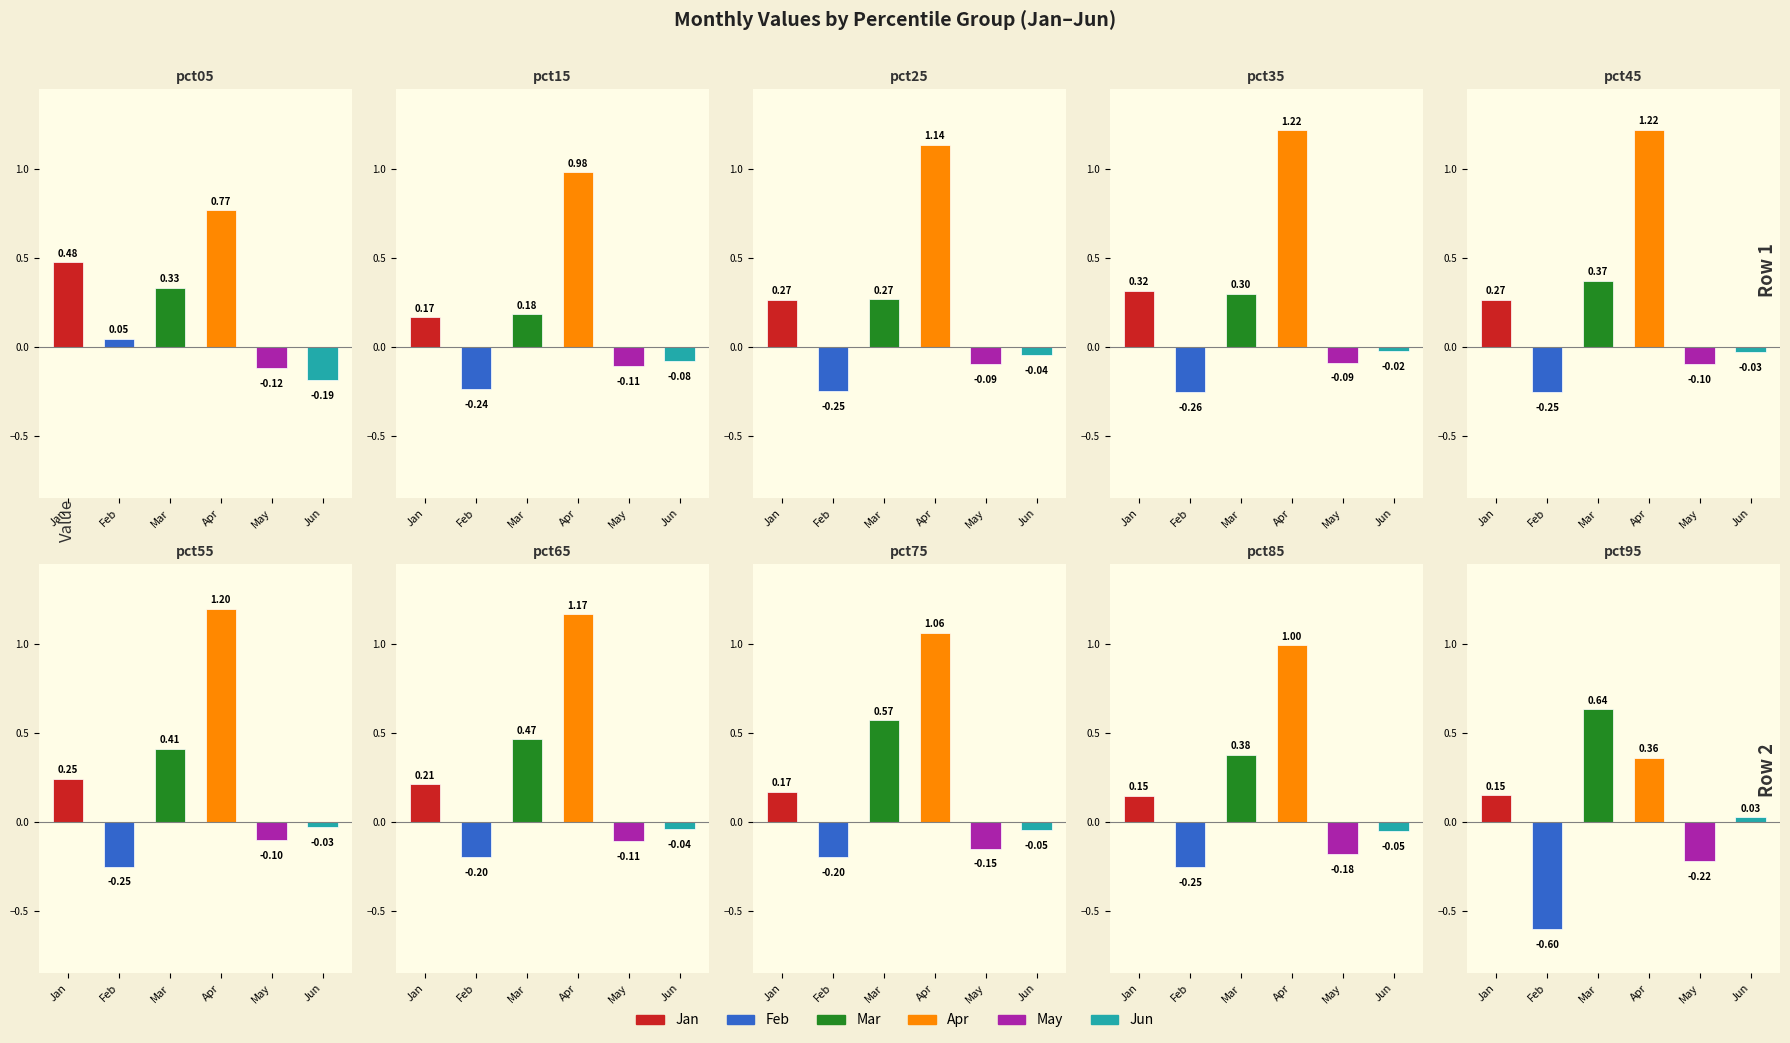

What is the difference between the maximum and minimum values in the Feb series?

0.6